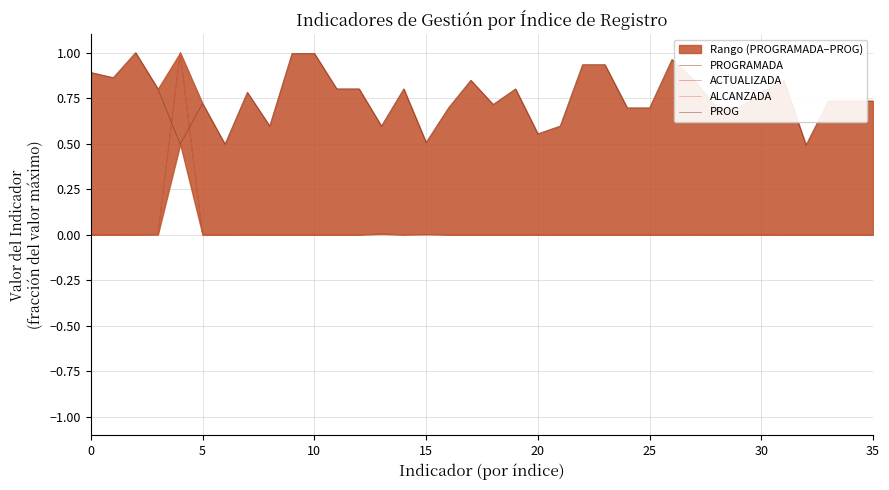

At which label does ACTUALIZADA reach its peak?

20